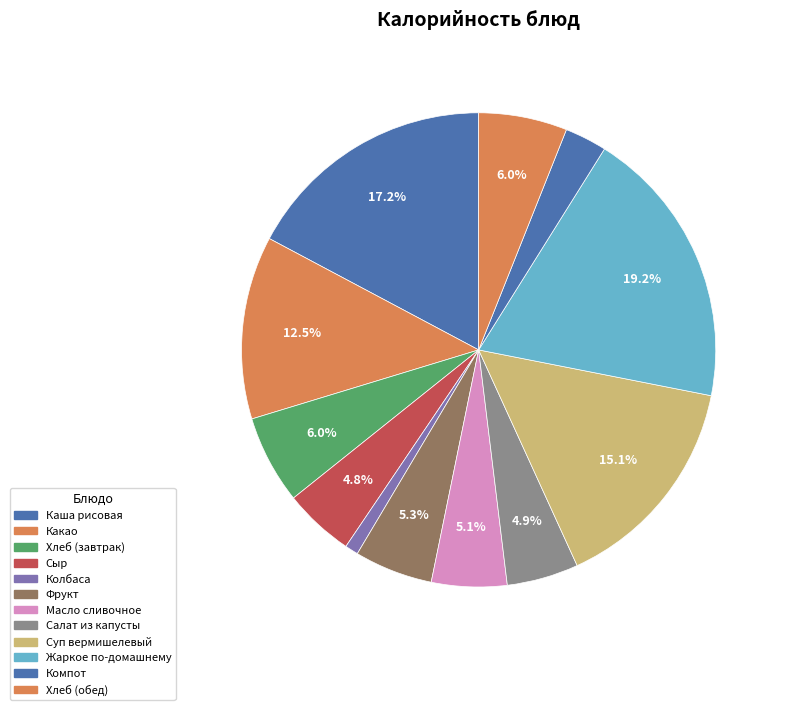

Rank the categories by value from lowest to highest.

Колбаса, Компот из консер. Фруктов, Сыр порциями, Салат из капусты с морковью, Масло сливочное, Фрукт, Хлеб пшеничный (завтрак), Хлеб пшеничный (обед), Какао со сгущен. Молоком, Суп вермишелевый с курицей, Каша рисовая молочная с маслом, Жаркое по-домашнему